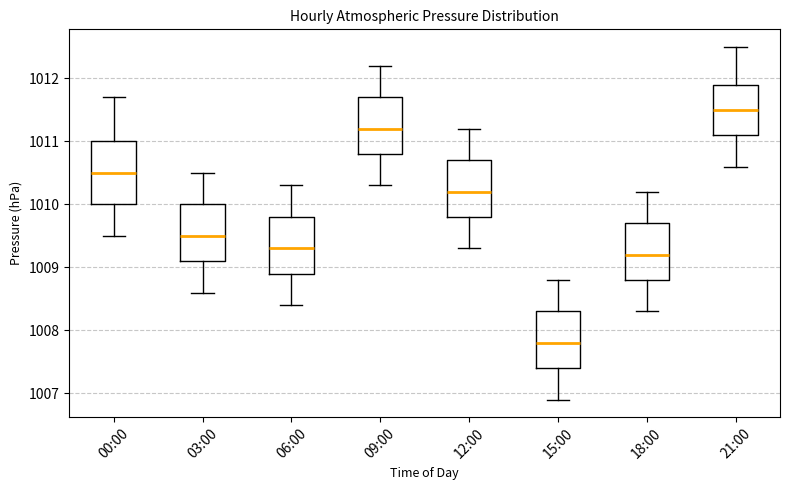

Reading left to right, transcribe this box plot: for each box, give where its median line is, the range the box spans, and where its two whiskers end, as read against the y-axis. The values are not printed on the chart, so give them approximately, as read against the axis.

00:00: median 1010.5, box 1010.0 to 1011.0, whiskers 1009.5 to 1011.7
03:00: median 1009.5, box 1009.1 to 1010.0, whiskers 1008.6 to 1010.5
06:00: median 1009.3, box 1008.9 to 1009.8, whiskers 1008.4 to 1010.3
09:00: median 1011.2, box 1010.8 to 1011.7, whiskers 1010.3 to 1012.2
12:00: median 1010.2, box 1009.8 to 1010.7, whiskers 1009.3 to 1011.2
15:00: median 1007.8, box 1007.4 to 1008.3, whiskers 1006.9 to 1008.8
18:00: median 1009.2, box 1008.8 to 1009.7, whiskers 1008.3 to 1010.2
21:00: median 1011.5, box 1011.1 to 1011.9, whiskers 1010.6 to 1012.5